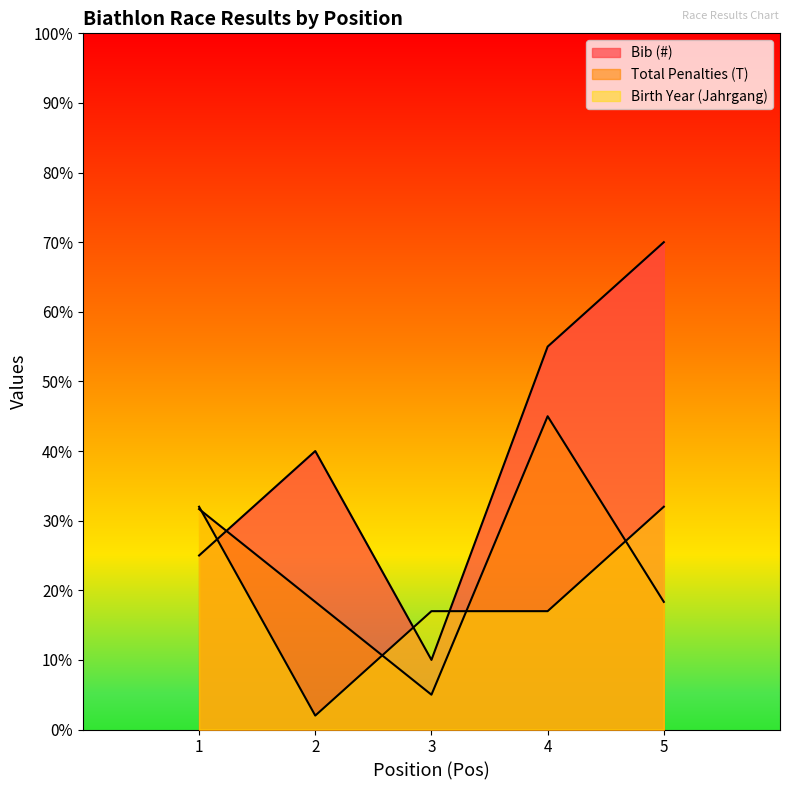

After their last crossing, which series has the higher values: Total Penalties (T) or Bib (#)?

Bib (#)